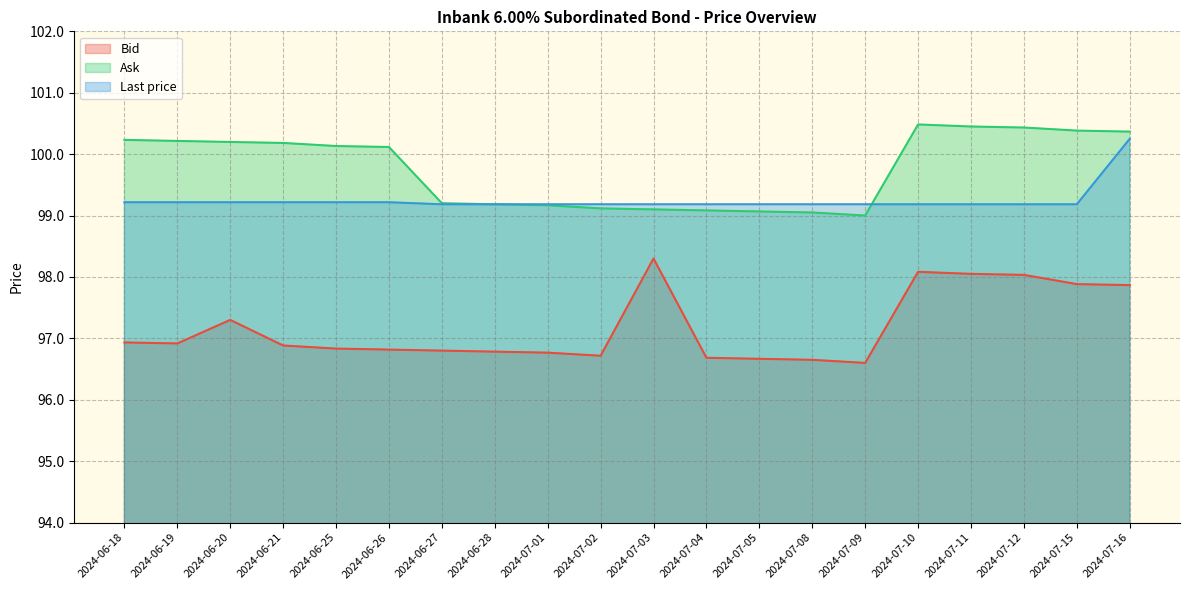

At which label is Ask closest to 99?

2024-07-09